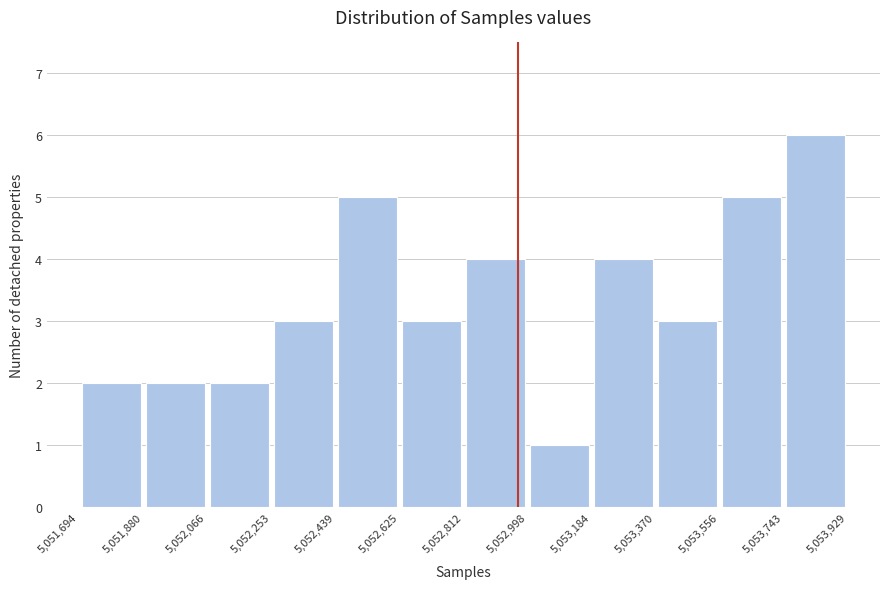

Reading left to right, list every bar in this chart as the range it spans on the x-axis followed by its height. The values are not printed on the chart, so give them approximately, as read against the axis.

5,051,694 to 5,051,880: 2
5,051,880 to 5,052,066: 2
5,052,066 to 5,052,253: 2
5,052,253 to 5,052,439: 3
5,052,439 to 5,052,625: 5
5,052,625 to 5,052,812: 3
5,052,812 to 5,052,998: 4
5,052,998 to 5,053,184: 1
5,053,184 to 5,053,370: 4
5,053,370 to 5,053,556: 3
5,053,556 to 5,053,743: 5
5,053,743 to 5,053,929: 6